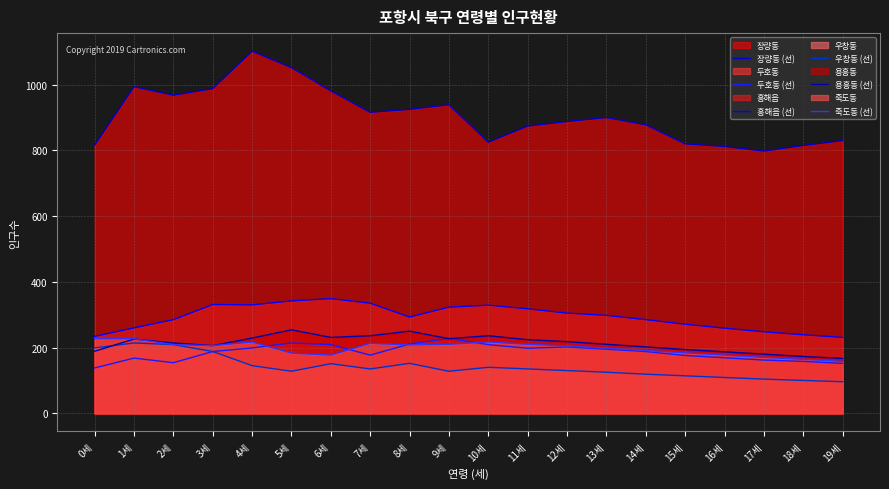

Which series has the largest range (max minus min)?

장량동 (선)